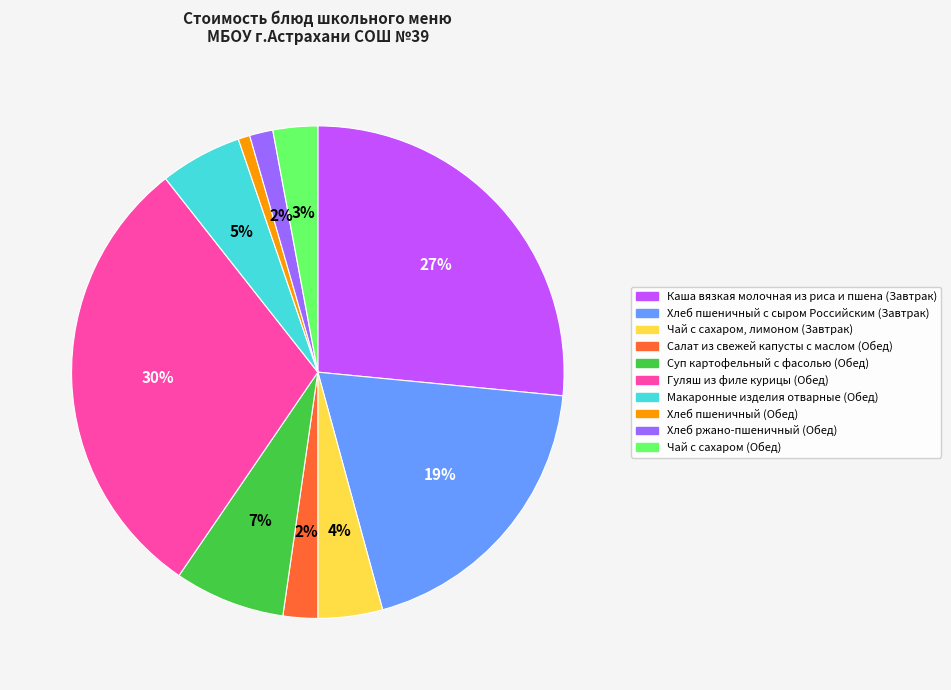

Count the number of slices in the pie.

10